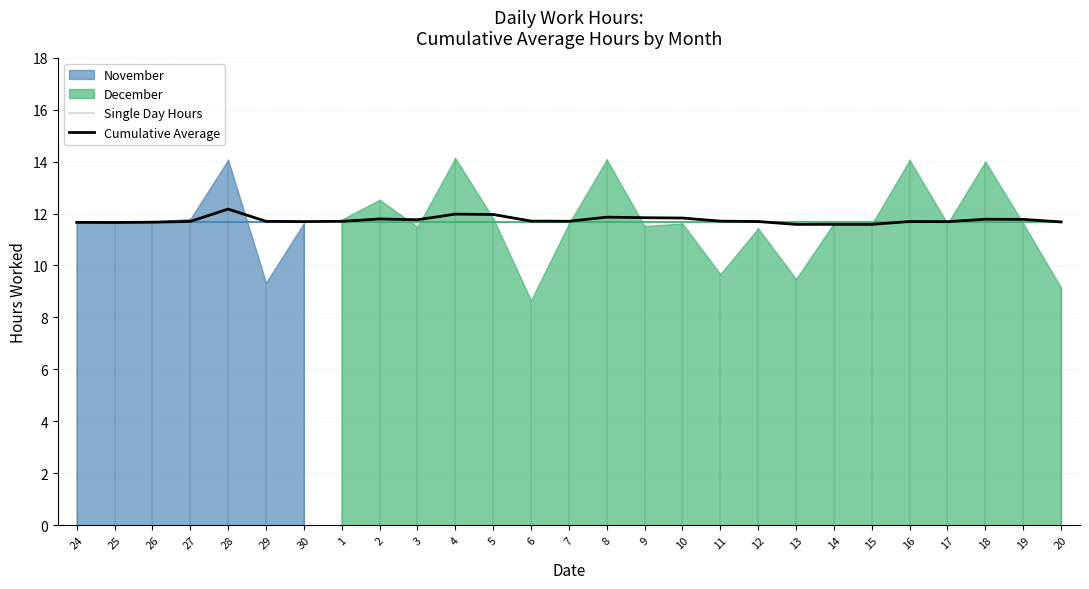

List the labels in order of value, largest first.

28, 4, 5, 8, 9, 10, 2, 18, 19, 3, 6, 11, 7, 29, 1, 27, 12, 16, 30, 17, 20, 26, 24, 25, 15, 14, 13